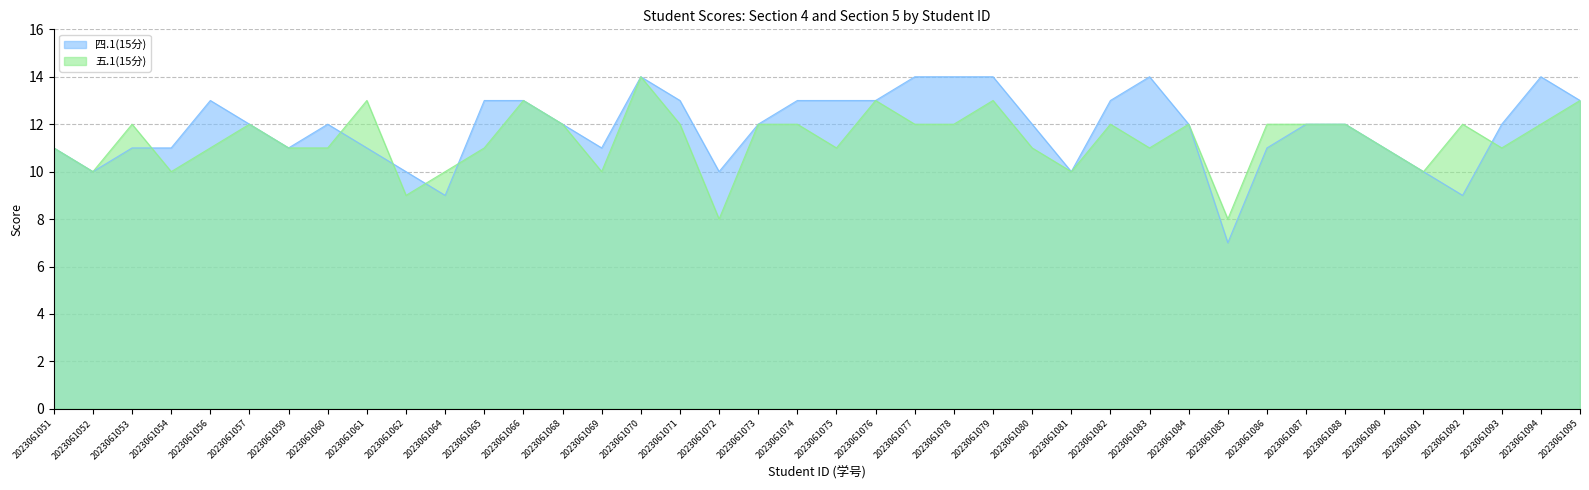

What value does the 五.1(15分) series have at 2023061085?

8